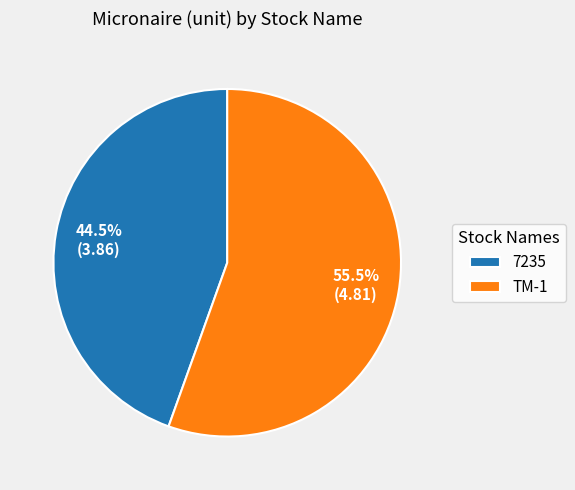

What is the largest slice in the pie chart?

TM-1